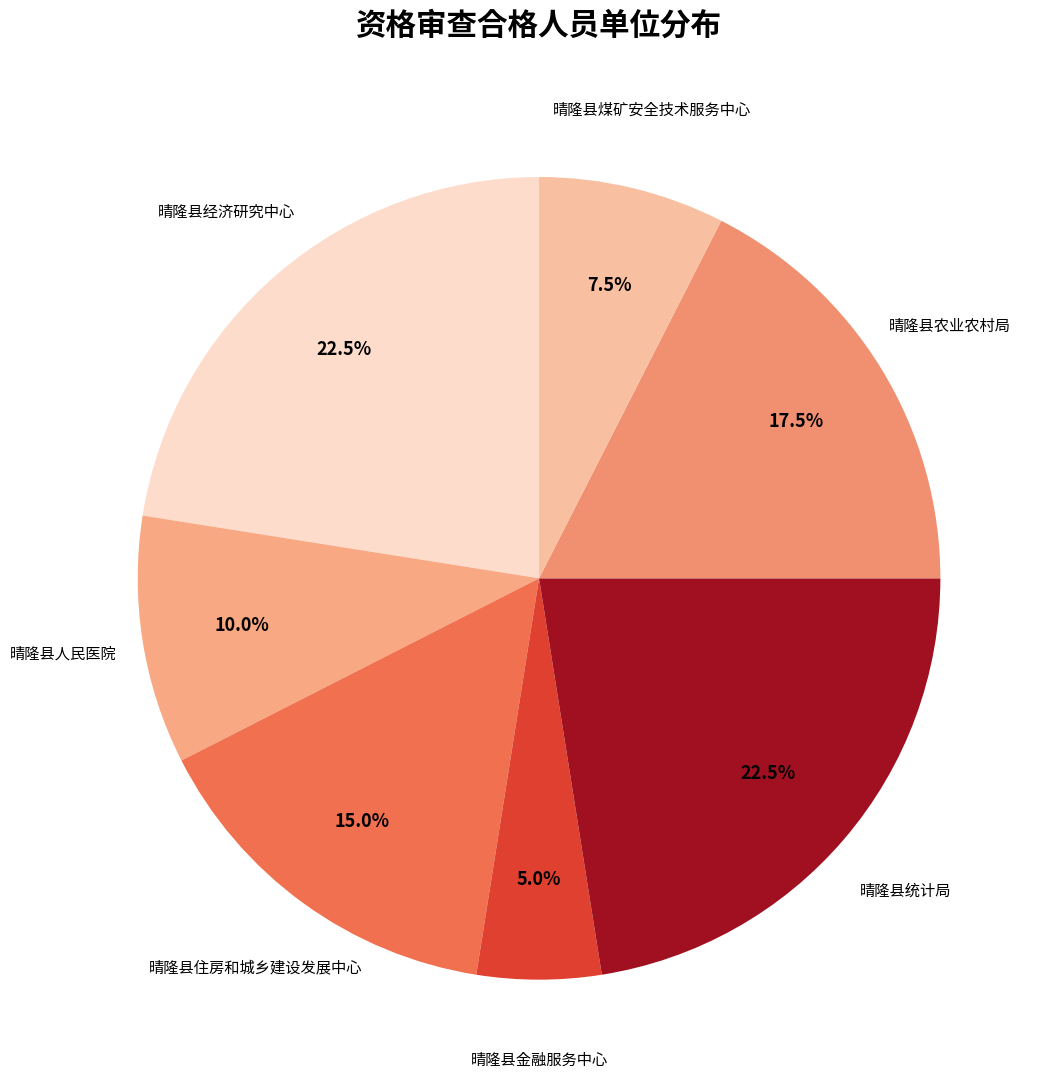

Between 晴隆县金融服务中心 and 晴隆县住房和城乡建设发展中心, which is larger?

晴隆县住房和城乡建设发展中心